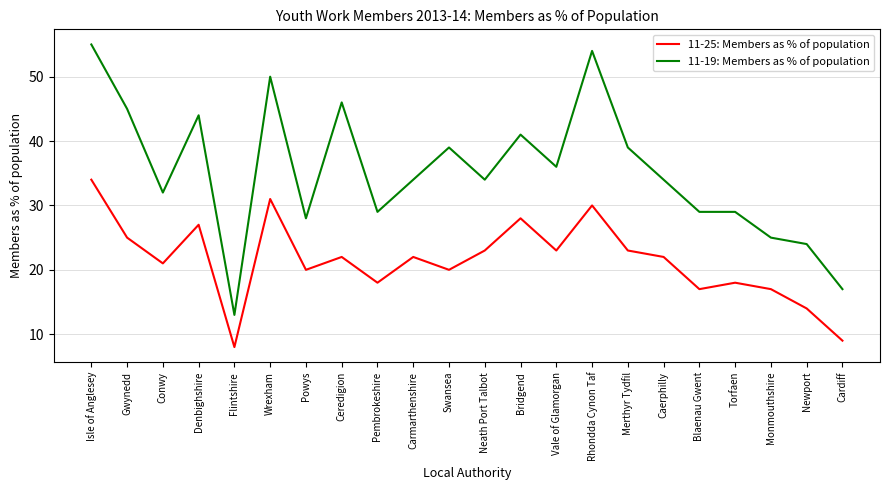

What is the difference between the maximum and minimum values in the 11-19: Members as % of population series?

42